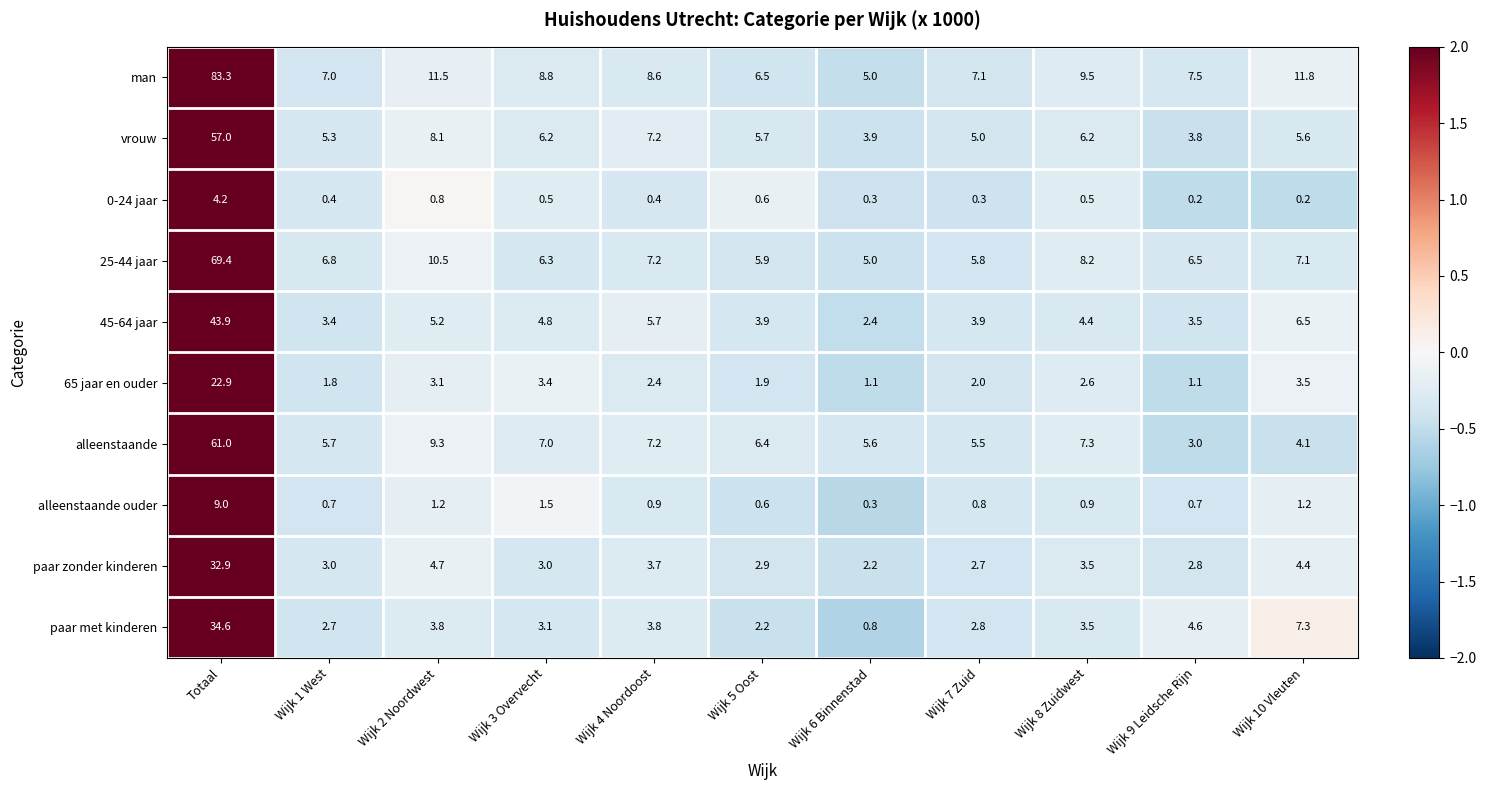

What is the sum of the paar zonder kinderen values at Wijk 1 West and Wijk 7 Zuid?

5.7